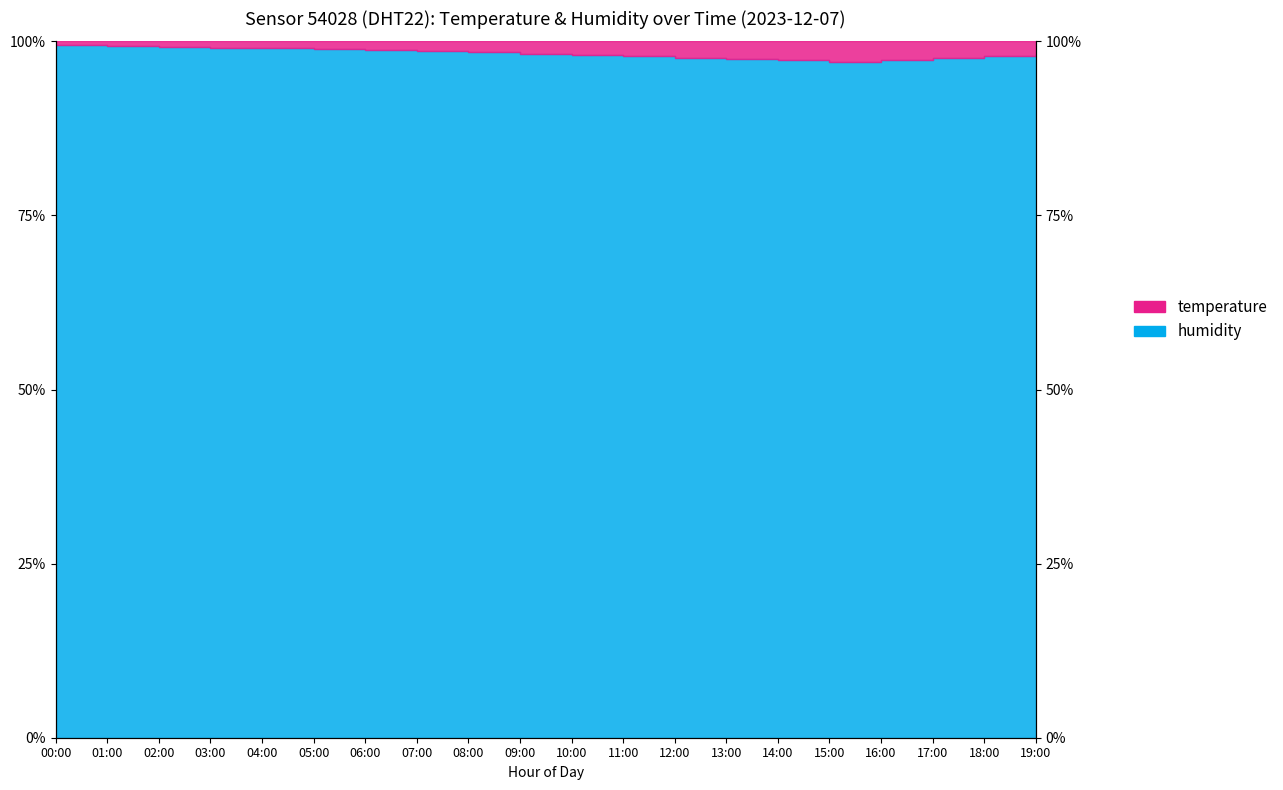

What is the sum of the values at 13:00 and 15:00?

194.5